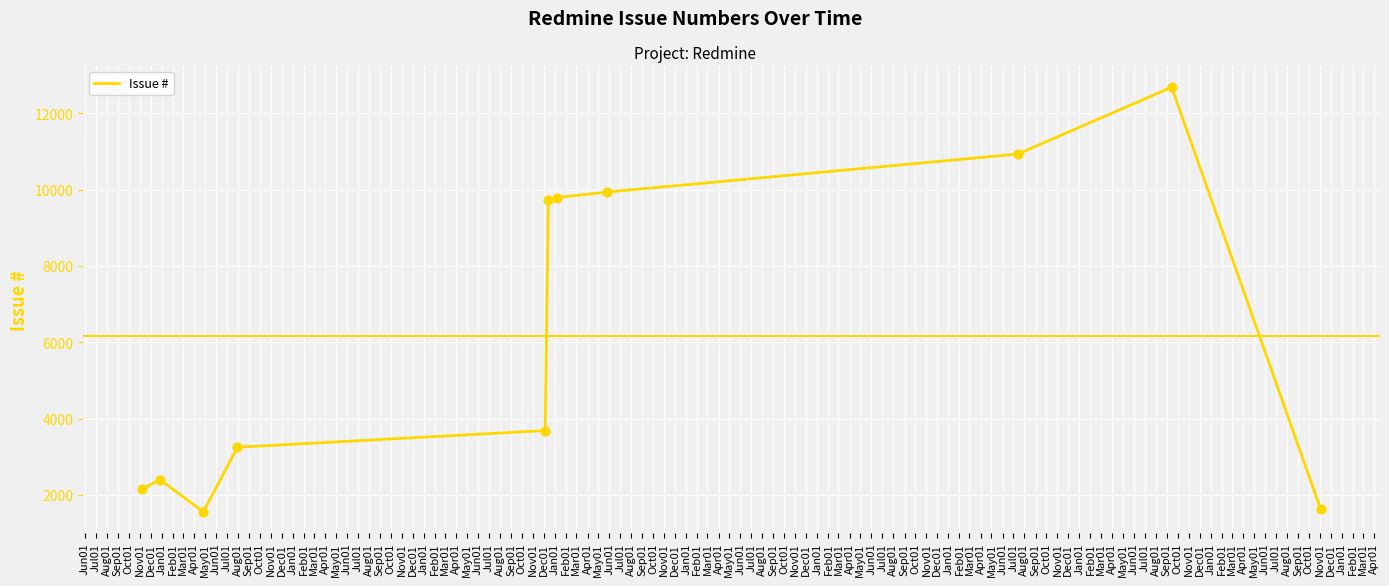

What is the difference between the maximum and minimum values?

11131